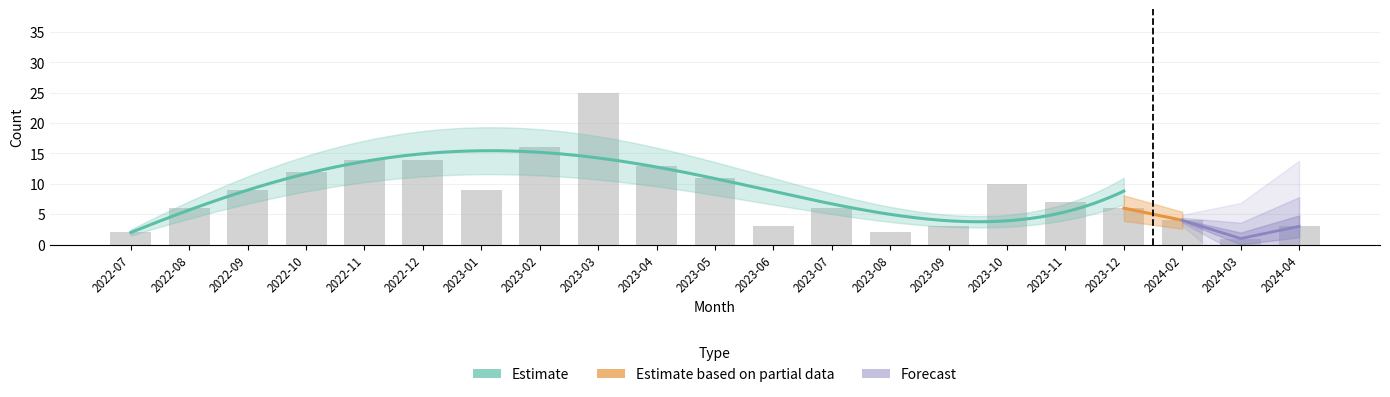

How many values are below 7?

10